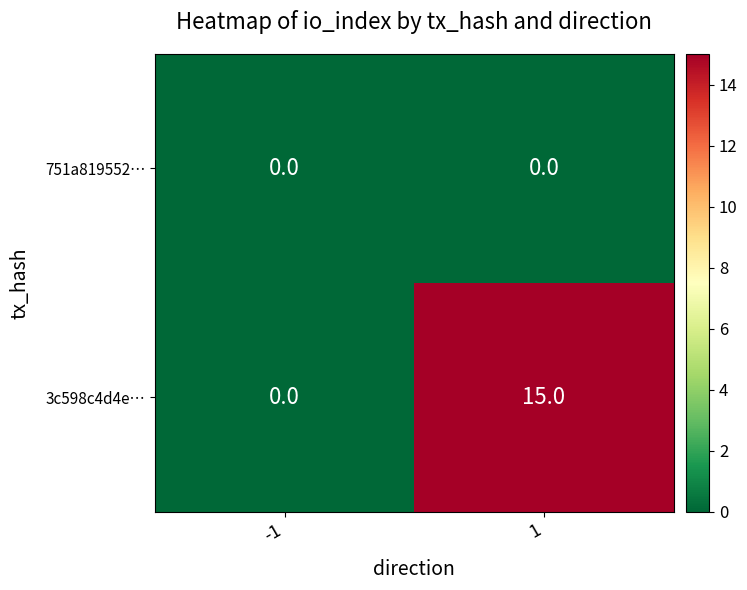

Reading right to left, extract all data points from this chart.

751a819552…: 1=0	-1=0
3c598c4d4e…: 1=15	-1=0